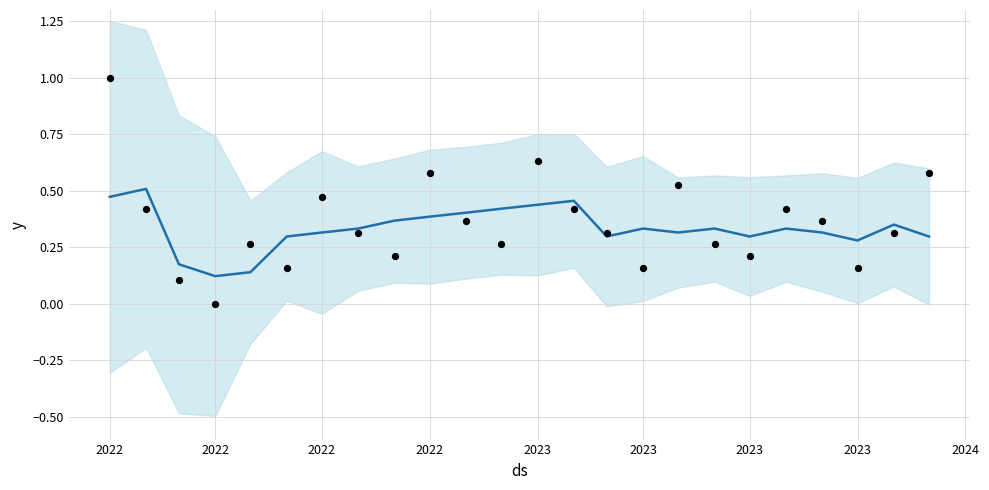

Which series reaches the maximum Y coordinate?

observed